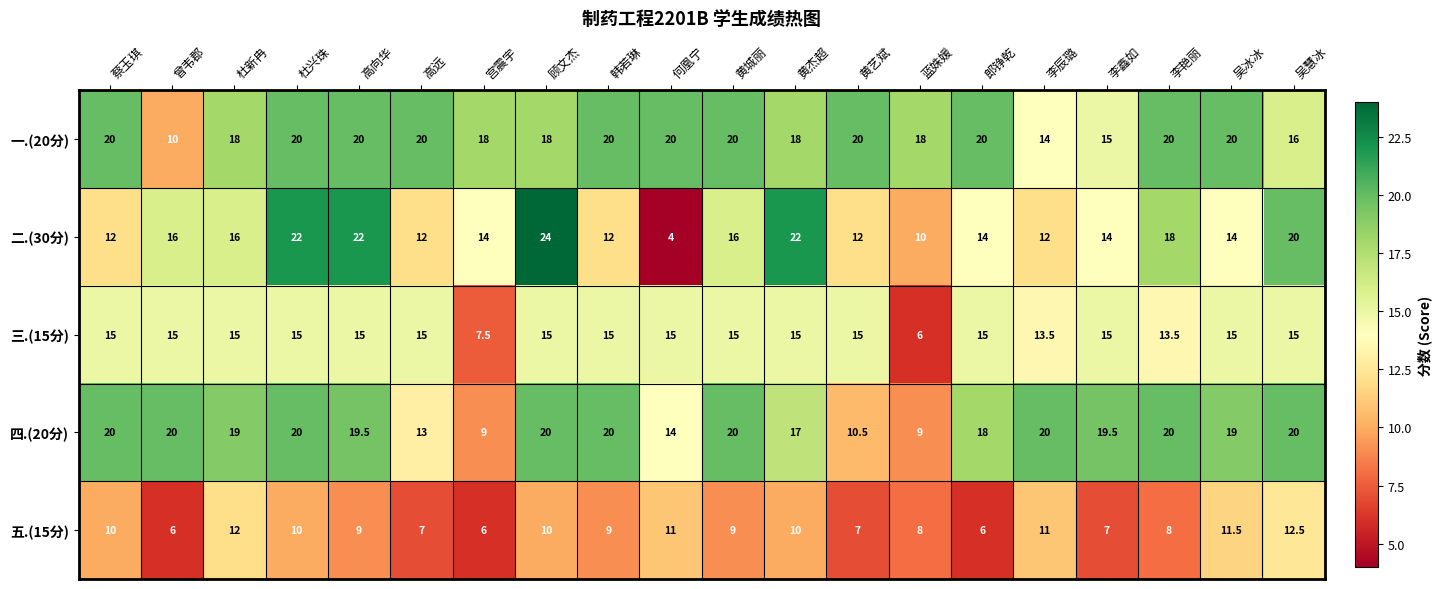

Which series has the largest total across all categories?

一.(20分)